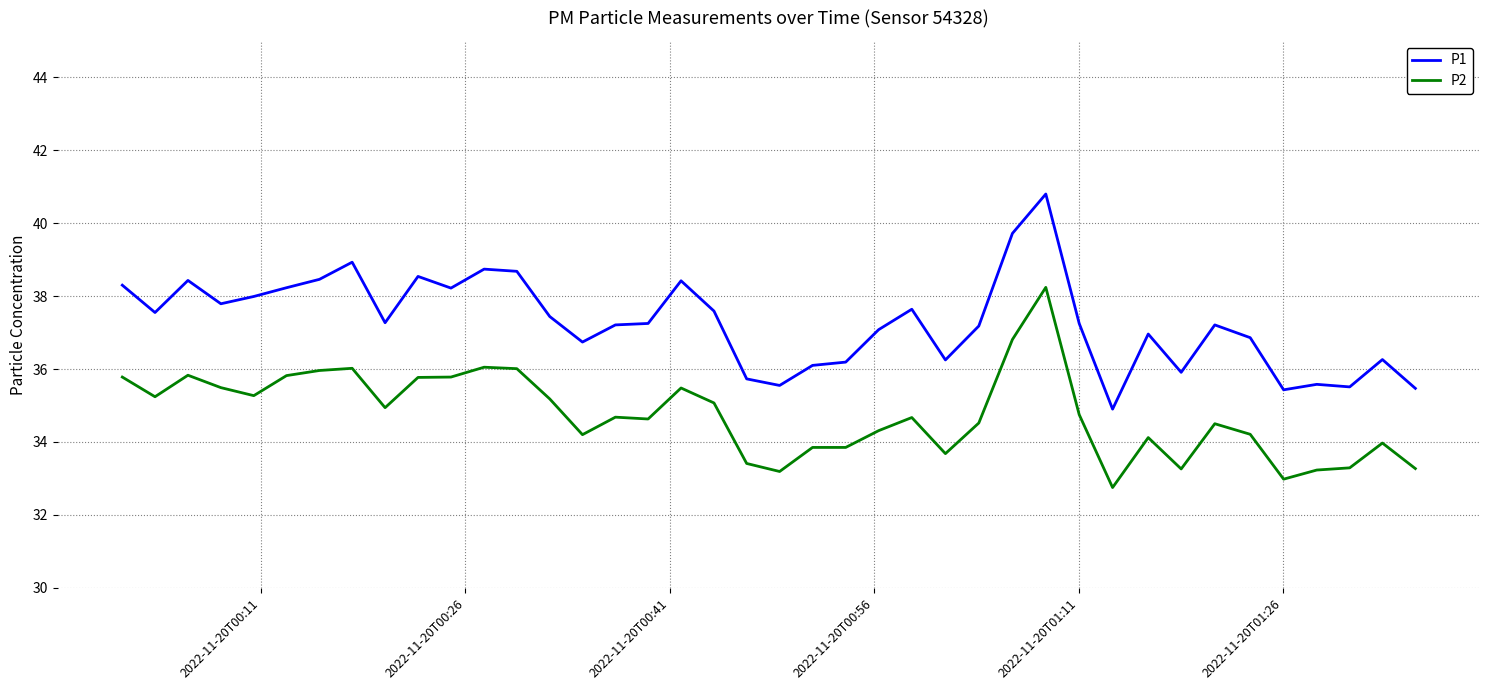

How many lines are shown in the chart?

2